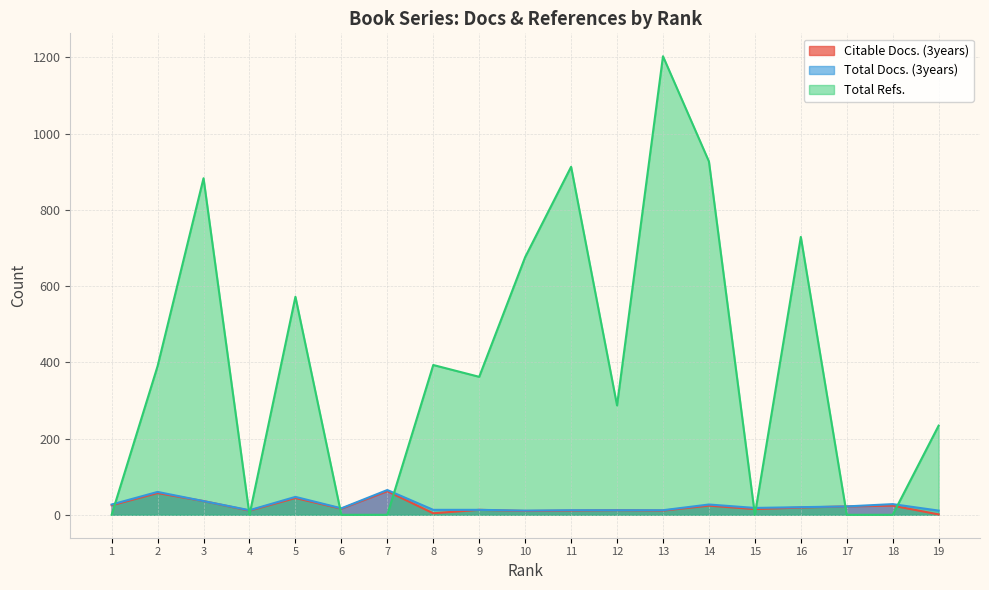

What is the average value of the Total Refs. series?

398